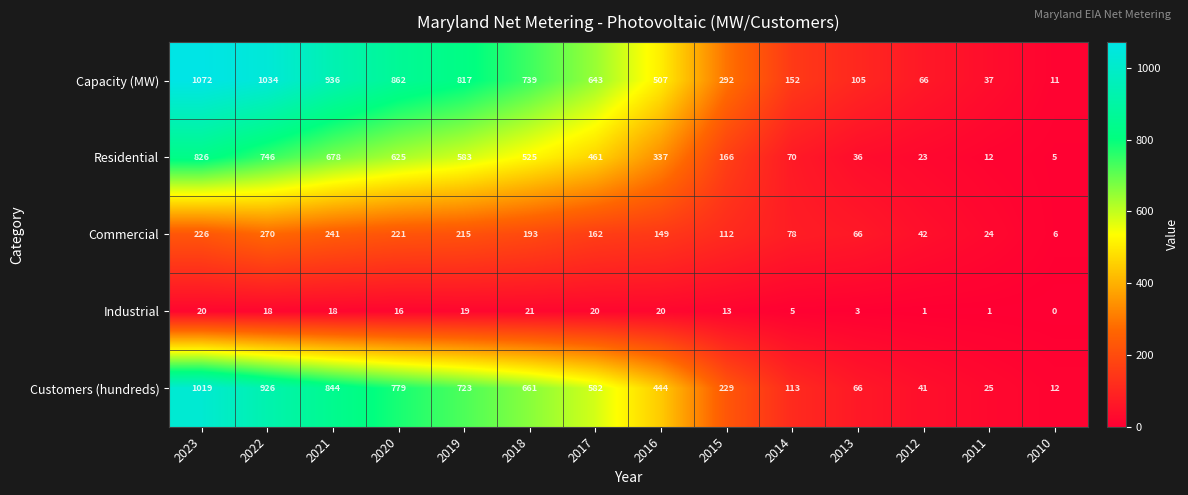

The value of Commercial at 2017 is 162. True or false?

True